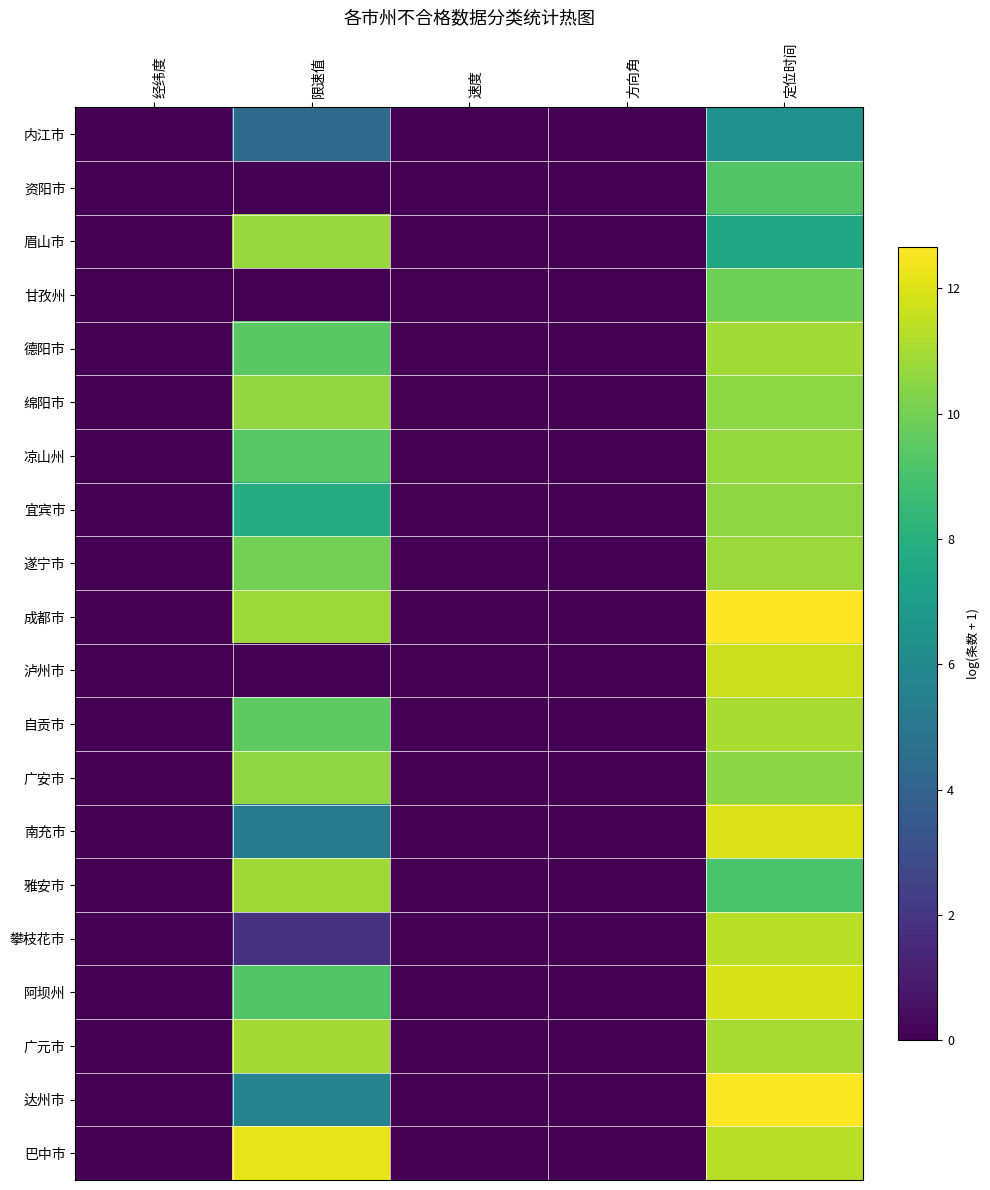

At which category does the chart reach its peak across all series?

定位时间